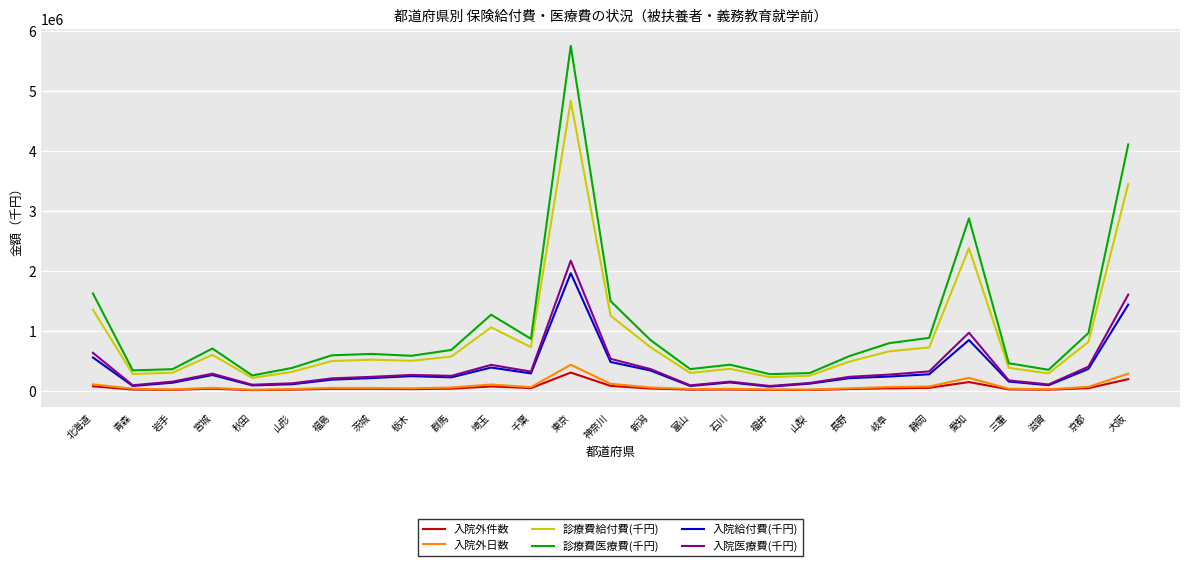

Count the number of data series in this chart.

6